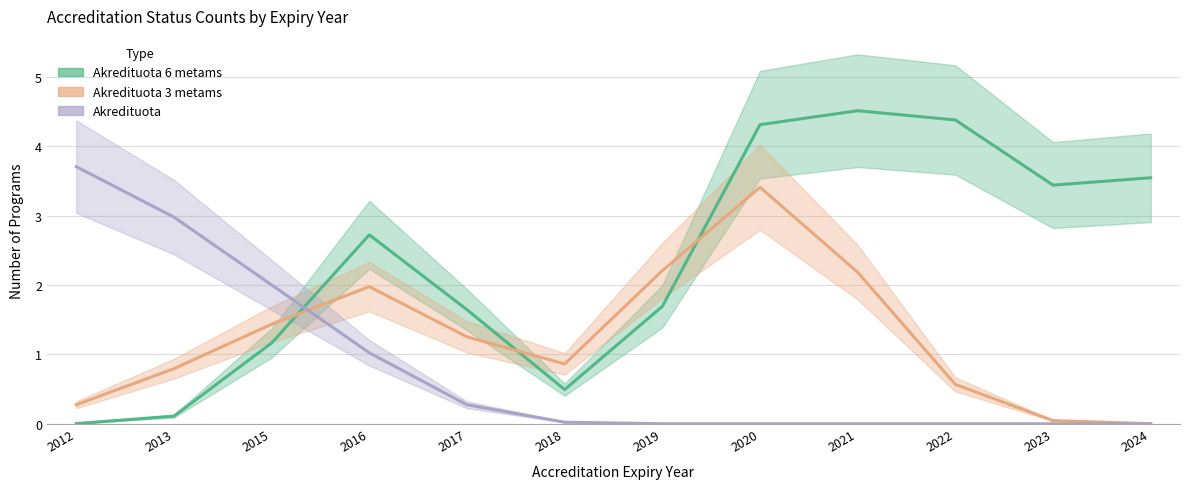

Between 2015 and 2016, which is larger?

2016